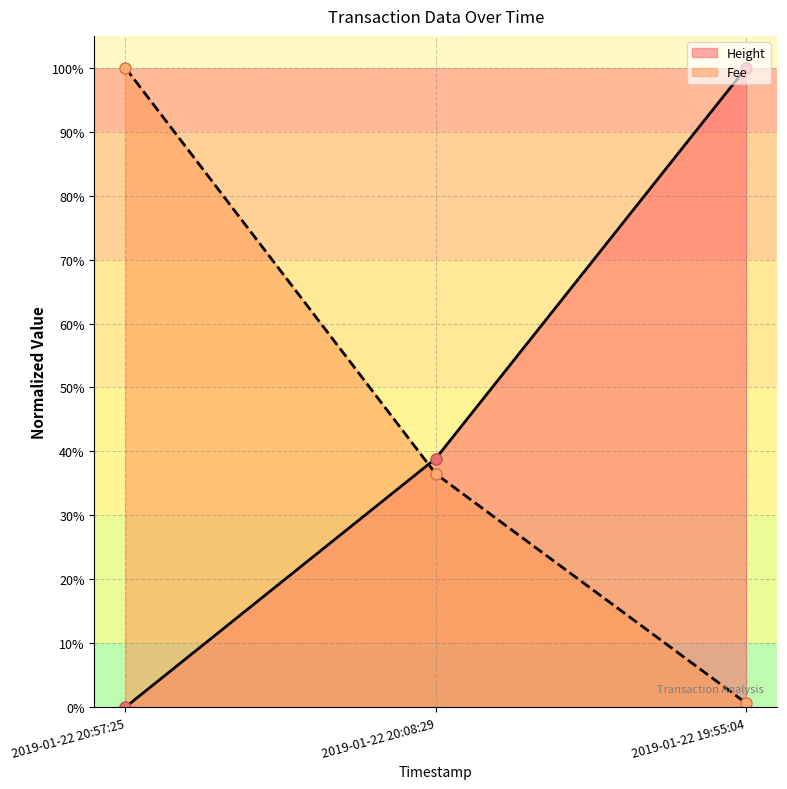

Is the value of Height at 2019-01-22 19:55:04 greater than the value of Fee at 2019-01-22 19:55:04?

Yes